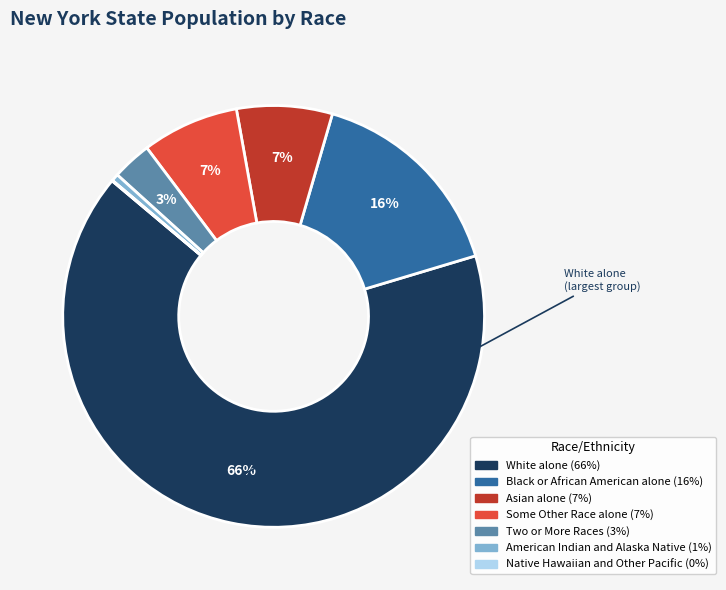

To the nearest percent, what is the average slice percentage?

14%